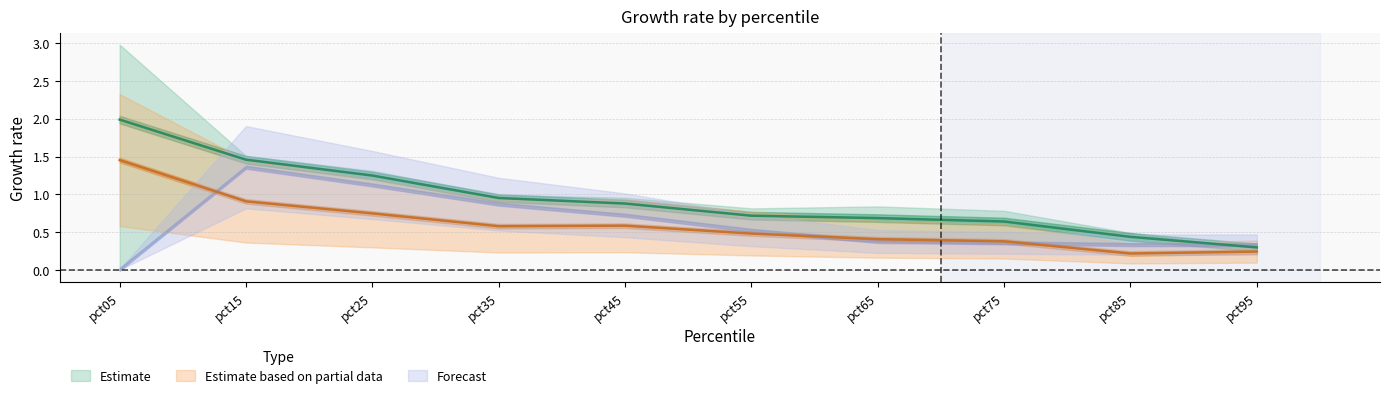

Which category has the highest value across all series?

pct05